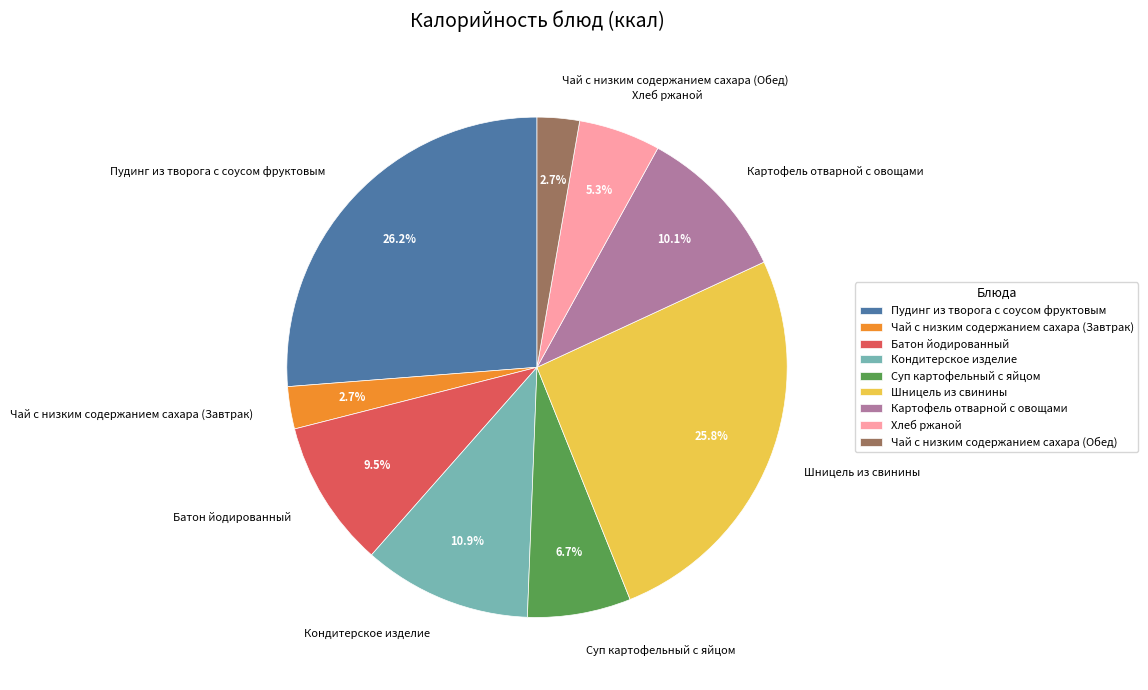

Count the number of slices in the pie.

9